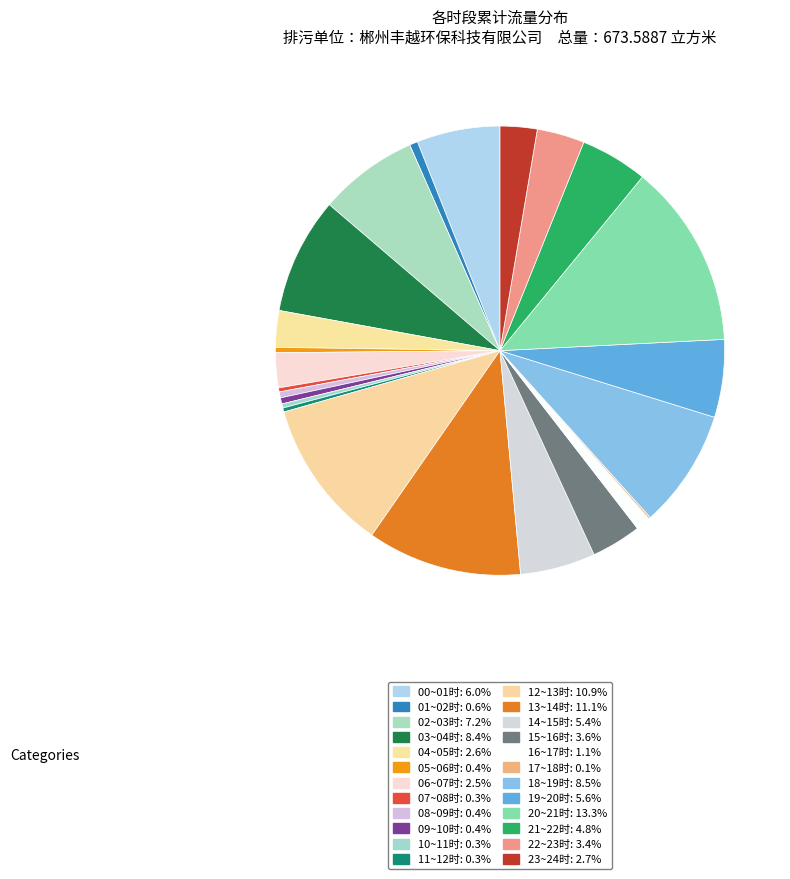

Do 06~07时 and 22~23时 together represent more than half of the pie?

No